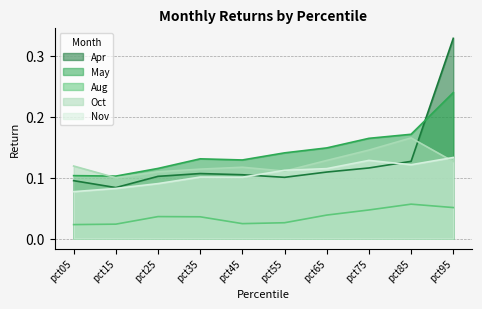

What is the difference between the highest and lowest values at pct75?

0.1